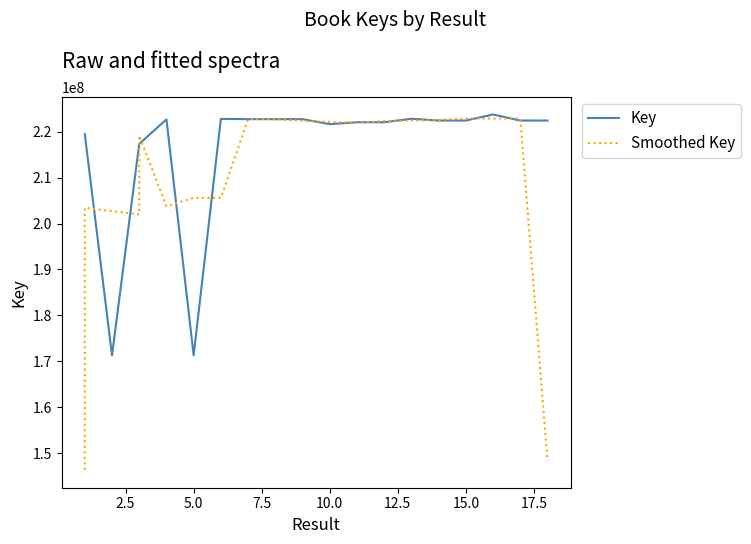

Which series has the widest spread of values?

Smoothed Key